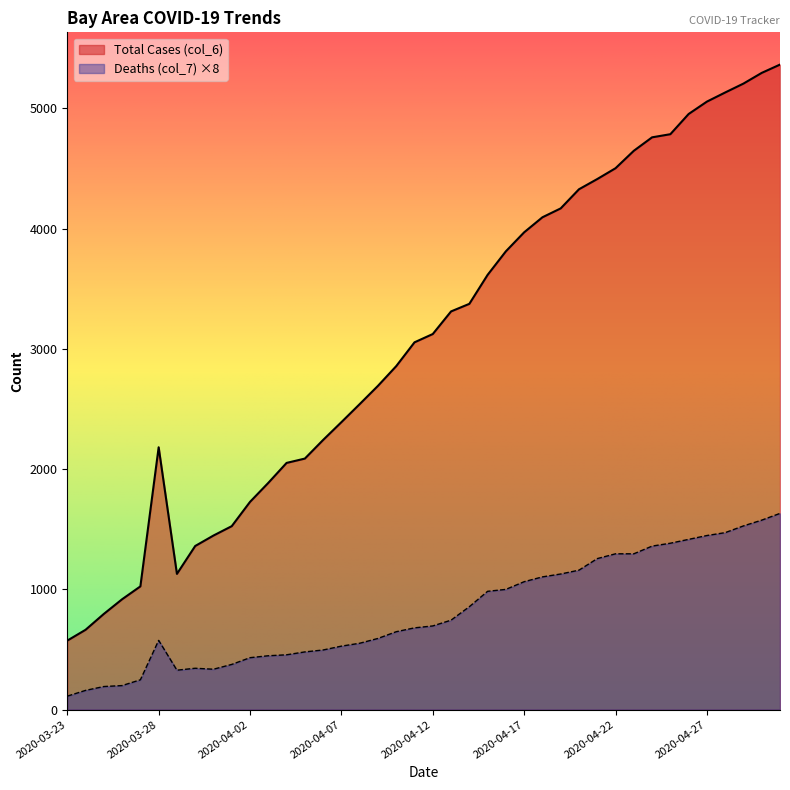

What are all the series names shown in the legend?

Total Cases (col_6), Deaths (col_7) ×8